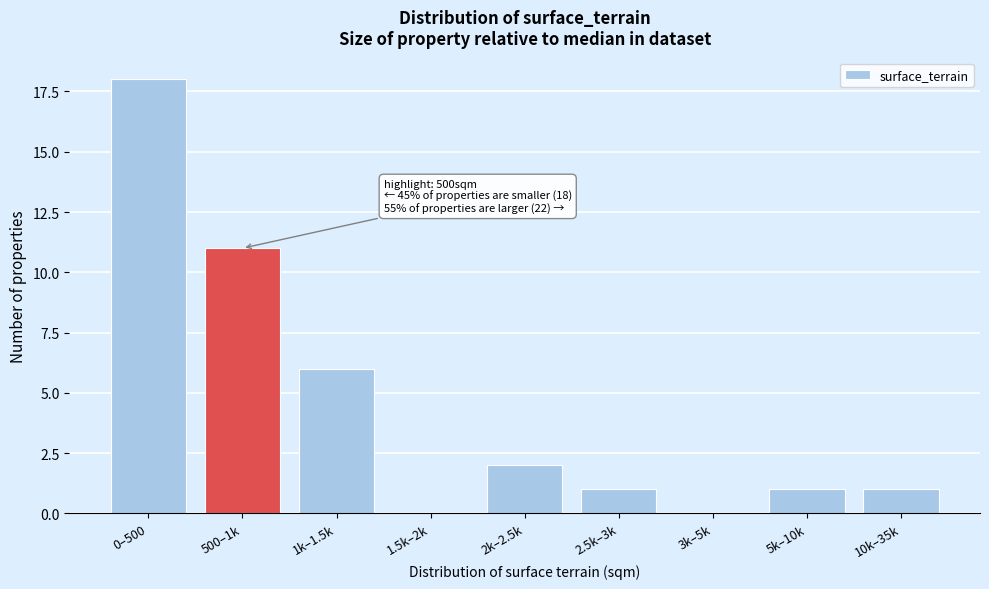

Reading left to right, transcribe all the data shown in this chart.

0–500=18	500–1k=11	1k–1.5k=6	1.5k–2k=0	2k–2.5k=2	2.5k–3k=1	3k–5k=0	5k–10k=1	10k–35k=1